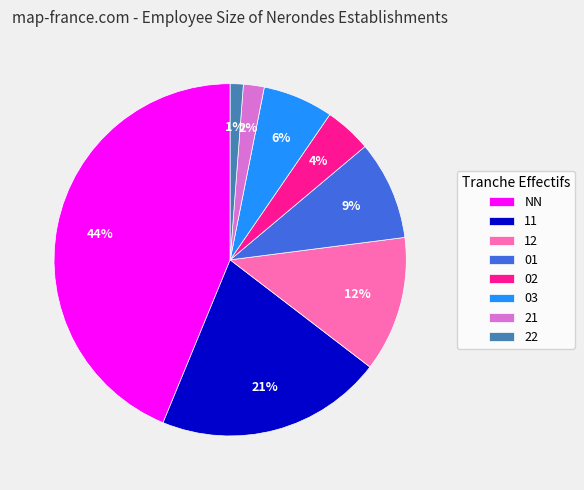

Do 22 and 01 together represent more than half of the pie?

No